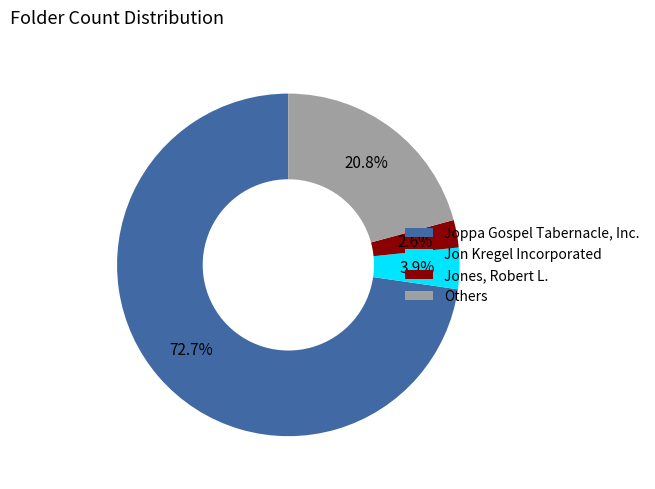

Which slice is the smallest?

Jones, Robert L.